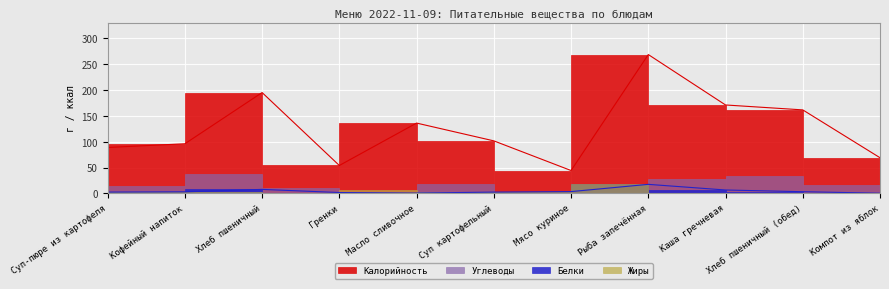

What is the average value of the Белки series?

4.5